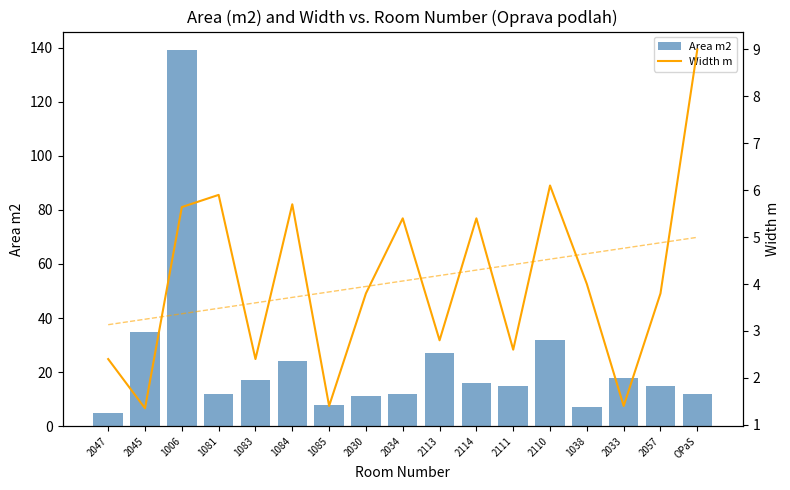

The Width m series shows 1.4 at 1083. True or false?

False